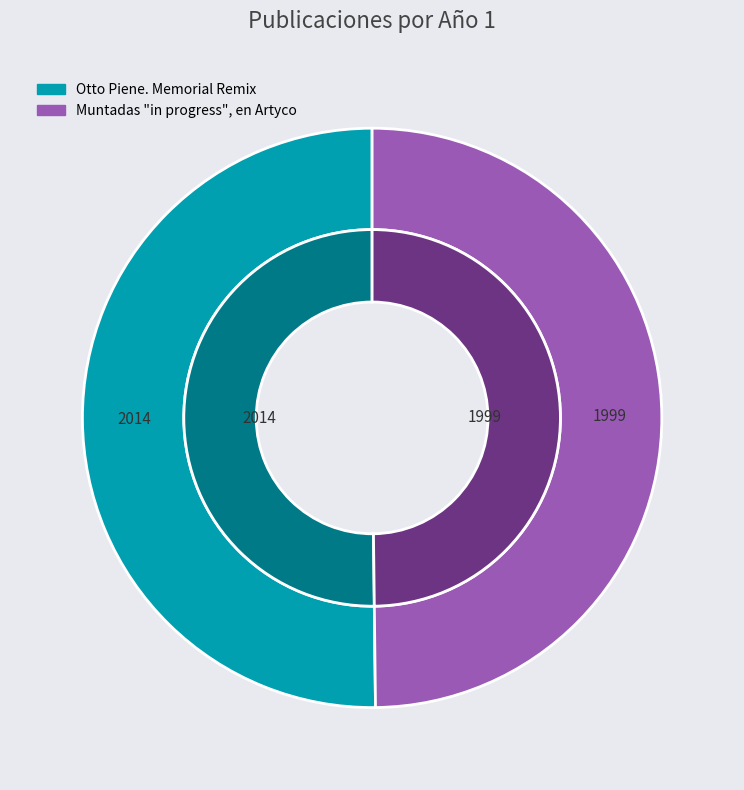

Approximately how many times larger is the value at Muntadas "in progress", en Artyco compared to Otto Piene. Memorial Remix?

1.0